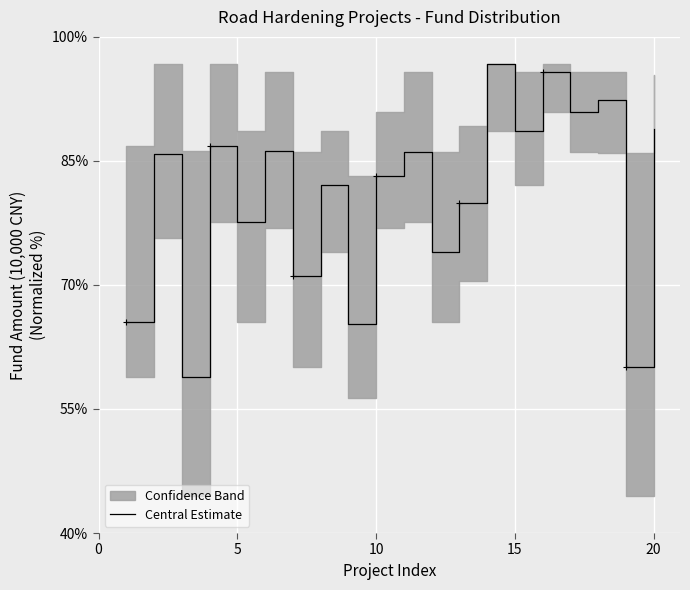

The Central Estimate series shows 77.6 at 5. True or false?

True